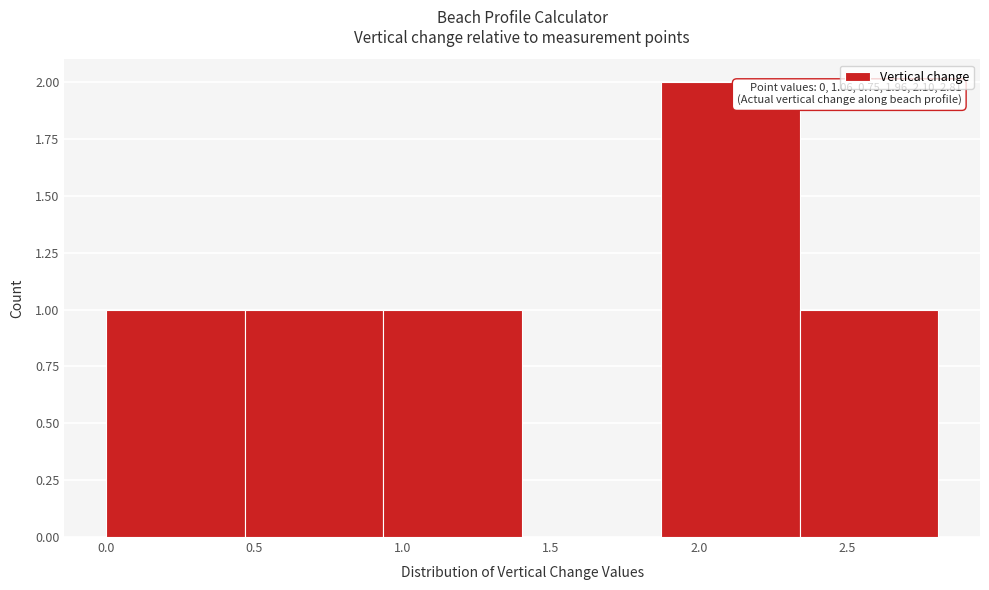

Over which range of the x-axis is the bar tallest?

1.85 to 2.35